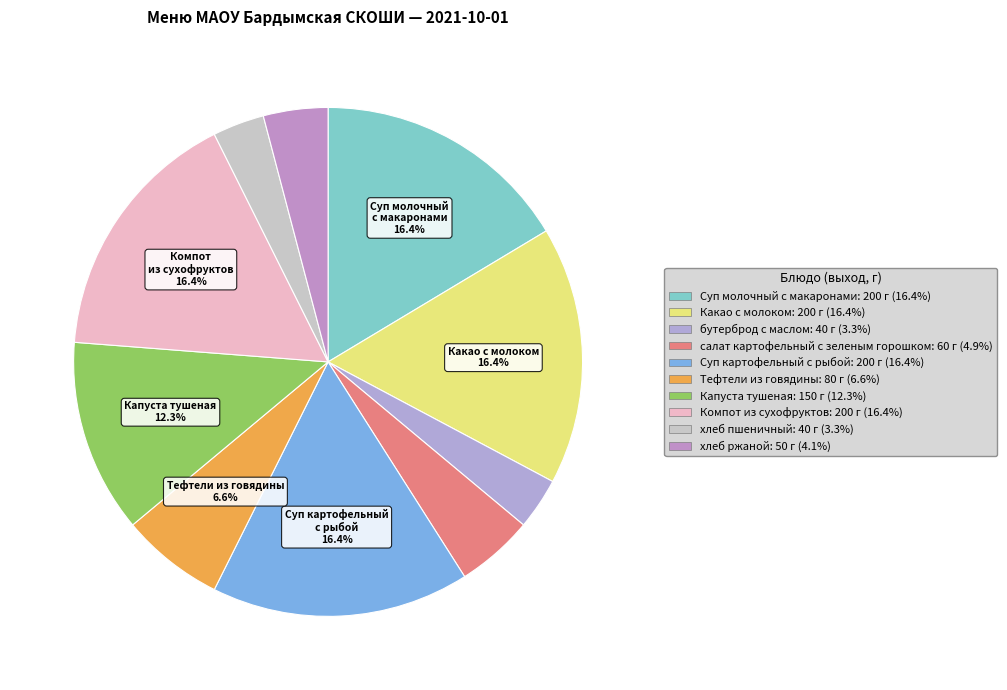

Rank the categories by value from highest to lowest.

Суп молочный с макаронами, Какао с молоком, Суп картофельный с рыбой, Компот из сухофруктов, Капуста тушеная, Тефтели из говядины, салат картофельный с зеленым горошком, хлеб ржаной, бутерброд с маслом, хлеб пшеничный